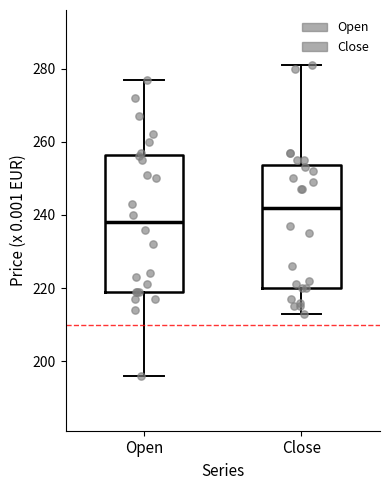

Which box's median line is the lowest?

Open